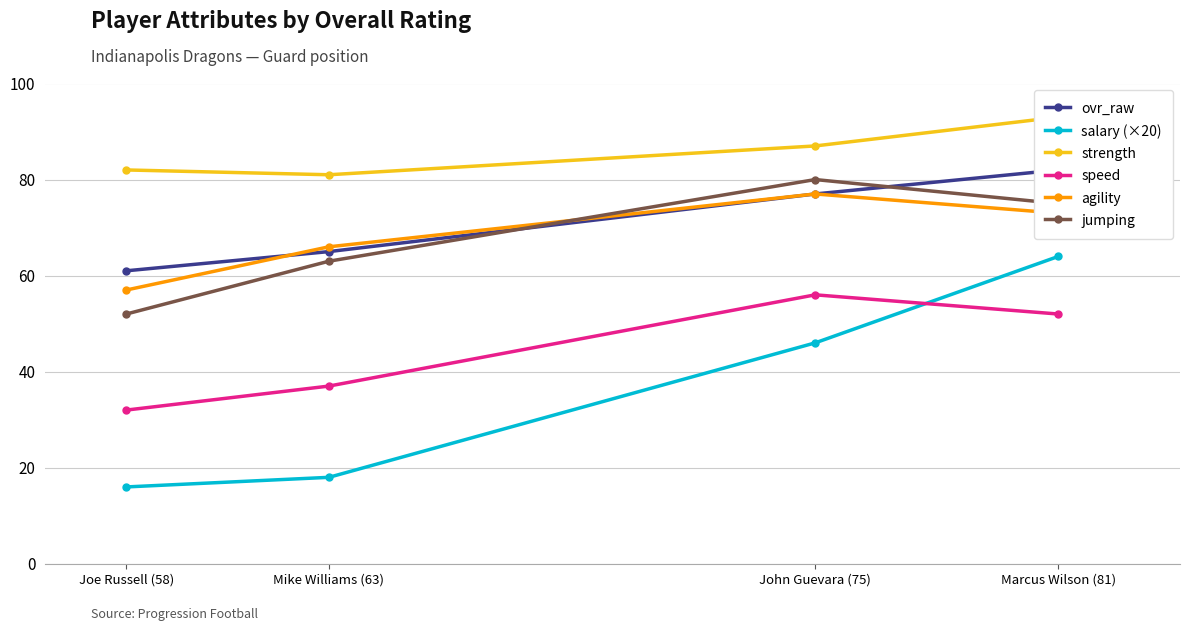

Does the chart have visible grid lines?

Yes